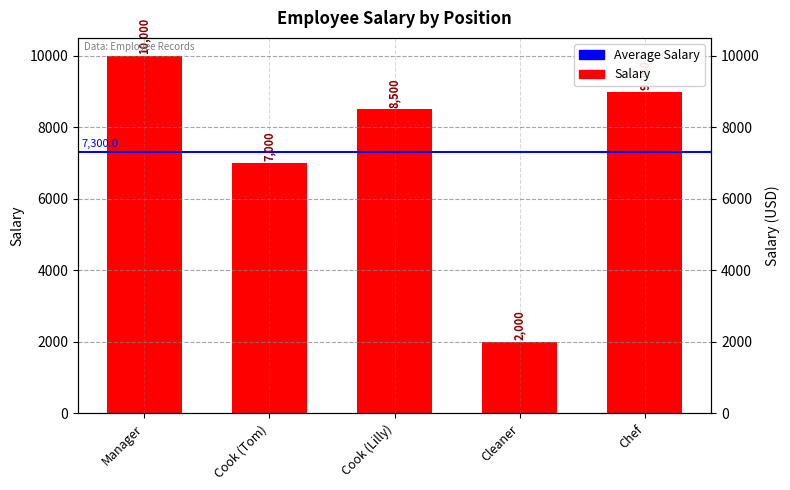

The chart shows a value of 7000 at Cook (Tom). True or false?

True